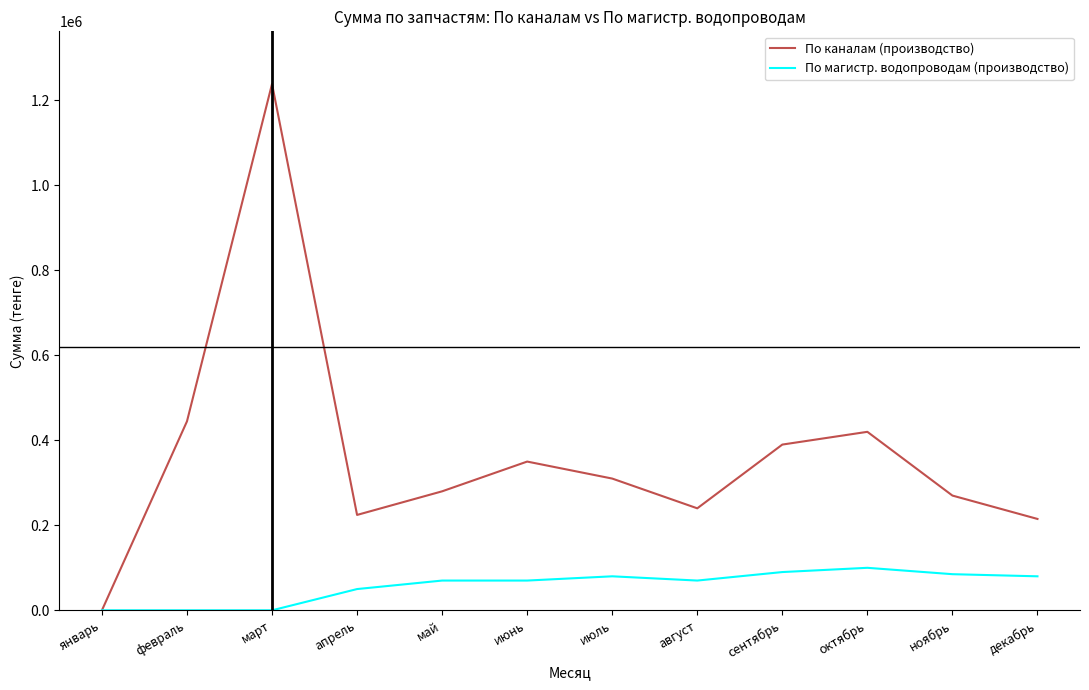

At how many categories does at least one series exceed 404016?

3